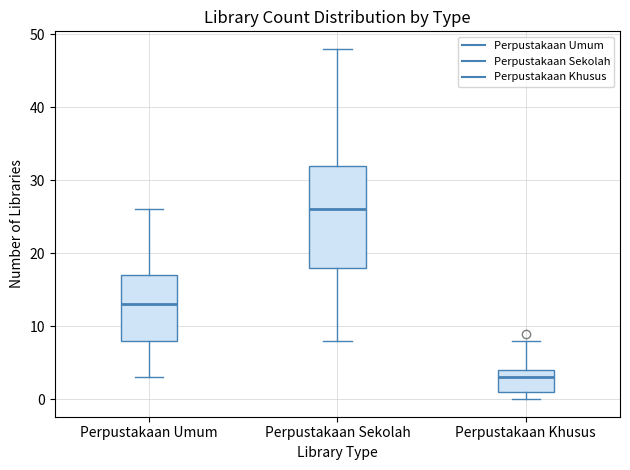

Where is the lower edge of the box for Perpustakaan Khusus on the y-axis? The values are not printed on the chart, so give them approximately, as read against the axis.

1